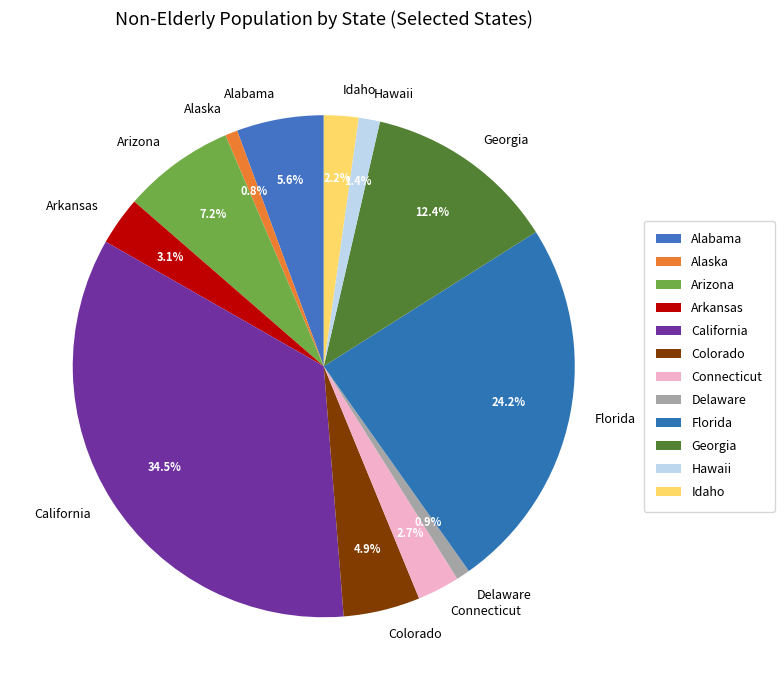

Does Alaska account for over 50% of the chart?

No